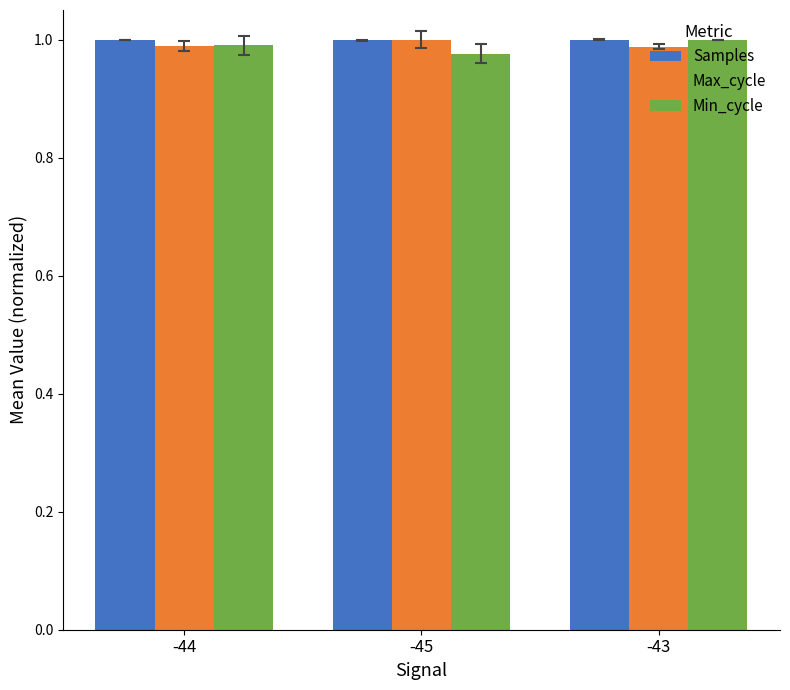

What is the sum of all Max_cycle values?

3.0